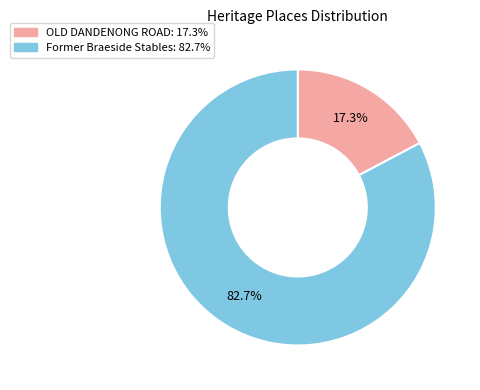

Does any single category account for the majority?

Yes